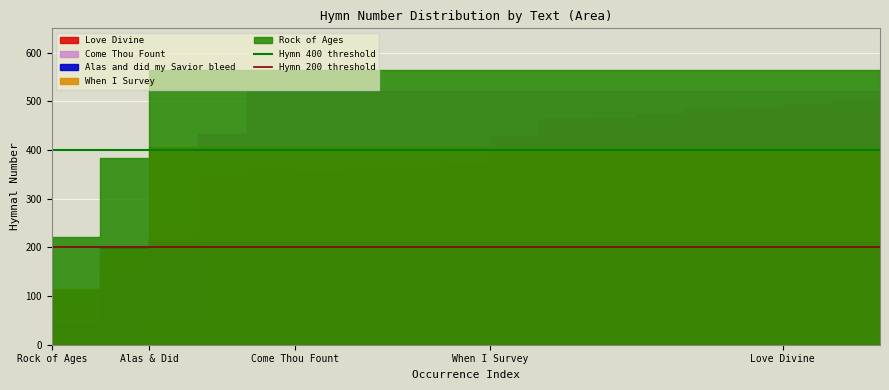

What is the spread (max minus min) of values at Alas & Did?

200